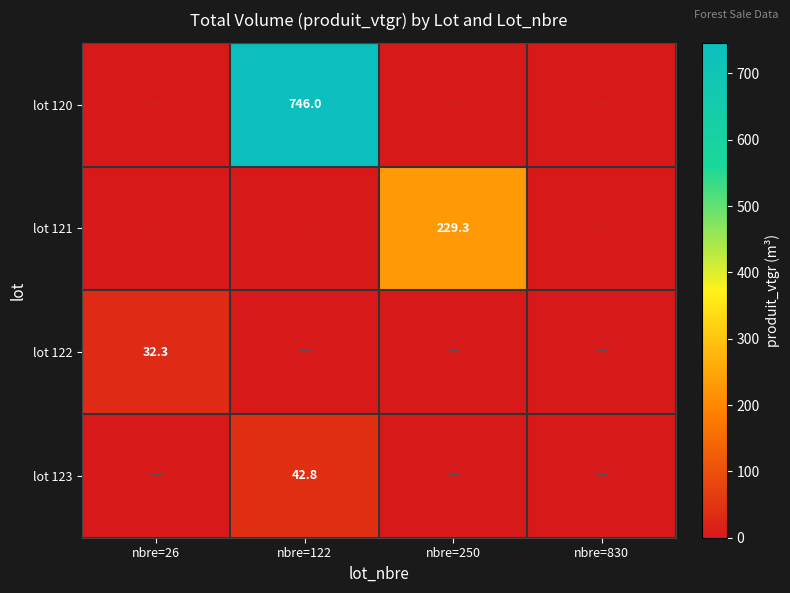

The value of lot 123 at nbre=122 is 42.8. True or false?

True